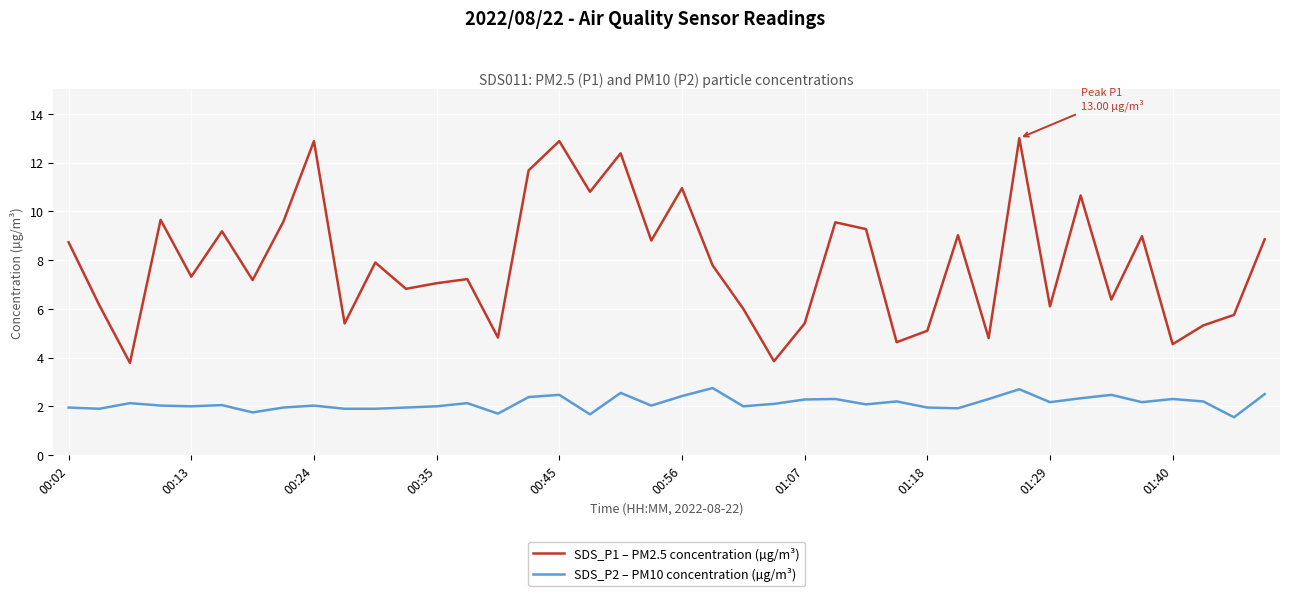

How many interior local peaks does the SDS_P1 – PM2.5 concentration (µg/m³) series have?

13